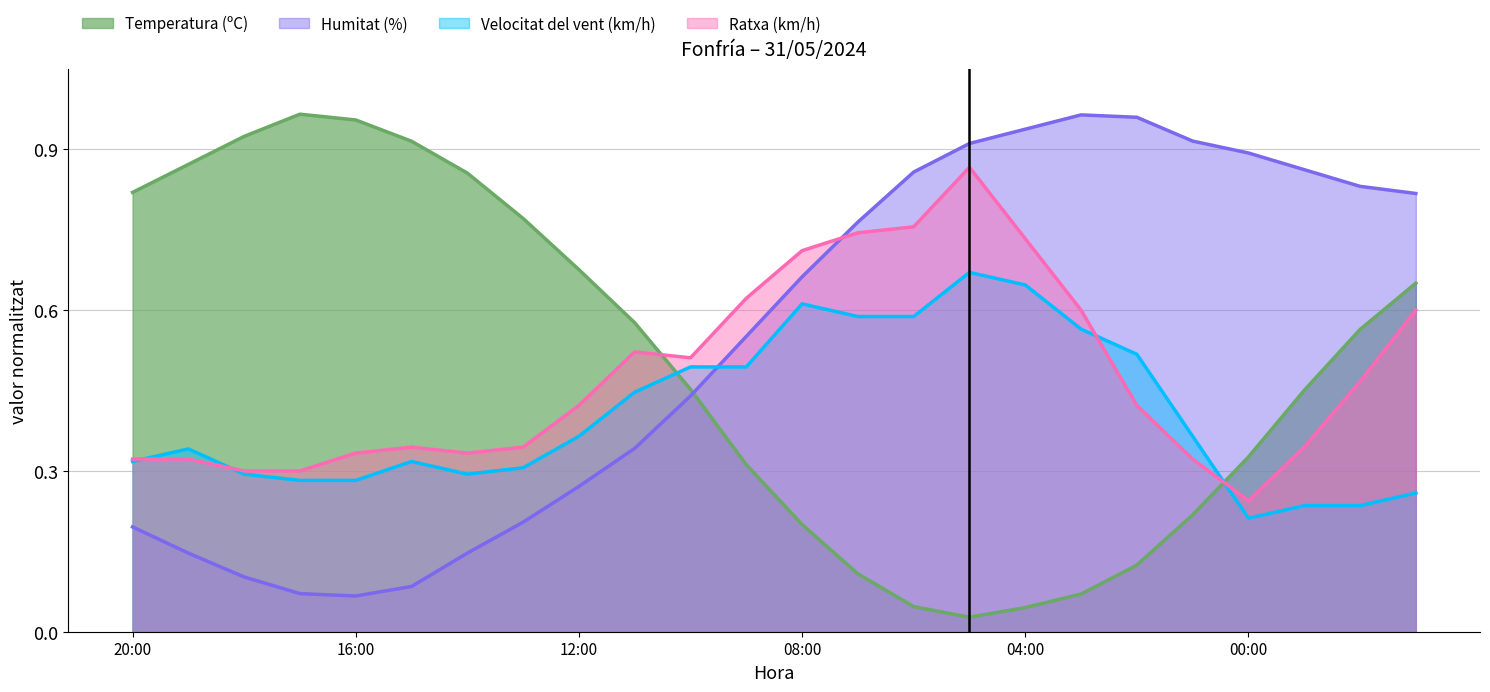

What is the label of the 2nd point from the right?

22:00